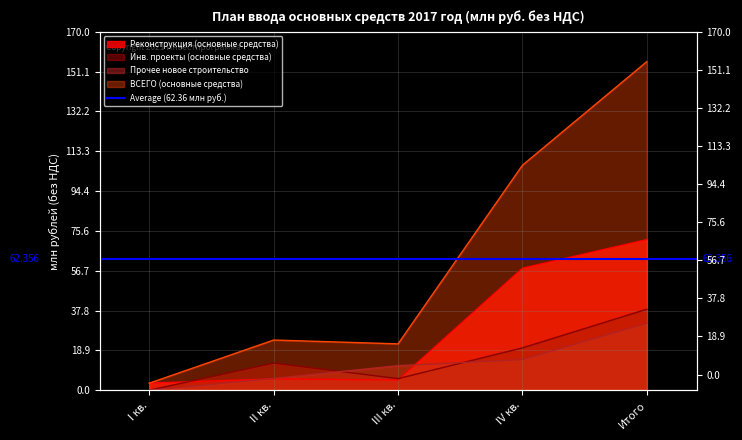

What is the label of the 2nd point from the right?

IV кв.